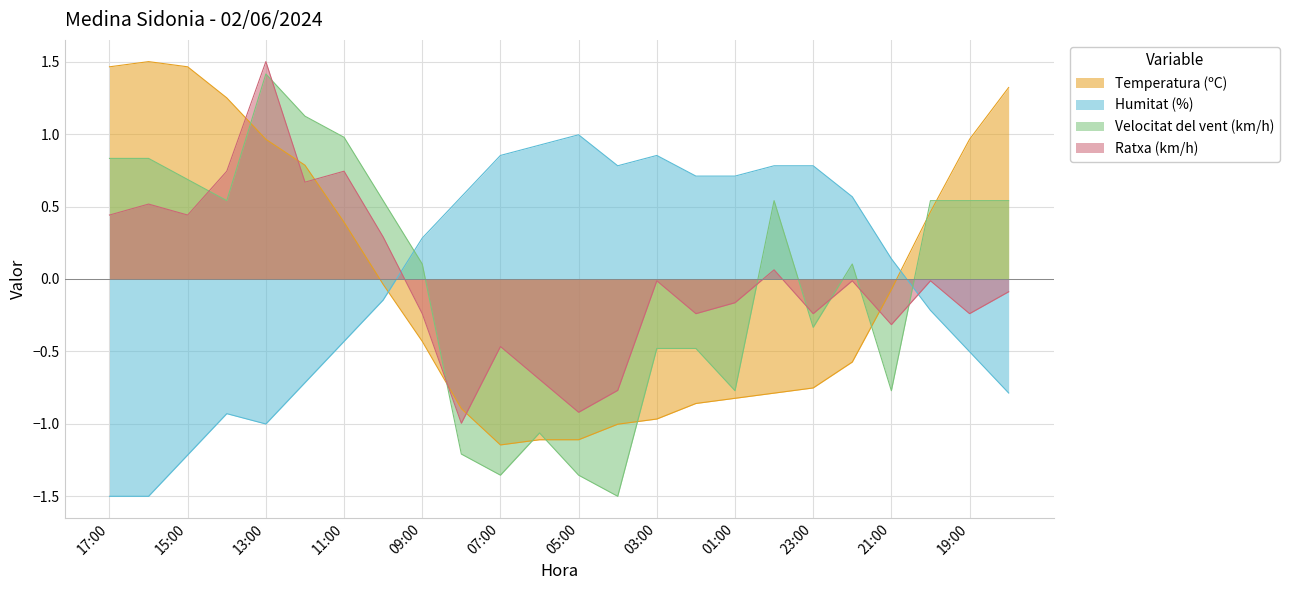

Where is Temperatura (ºC) nearest to the value 0?

10:00